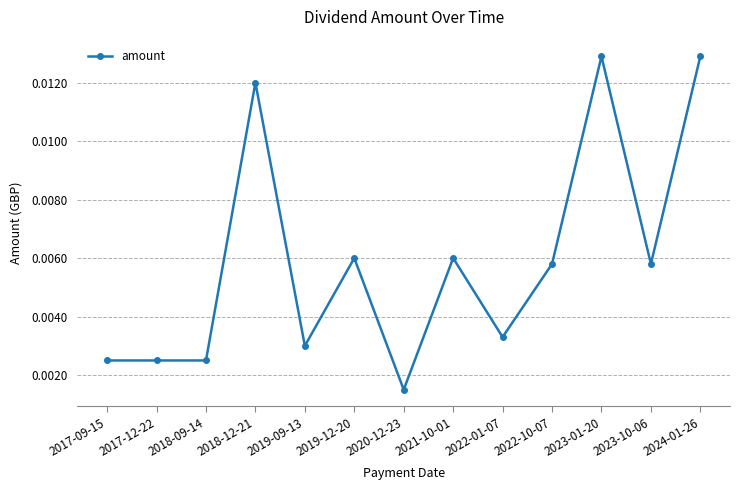

Count the values in the range 0 to 1.

13